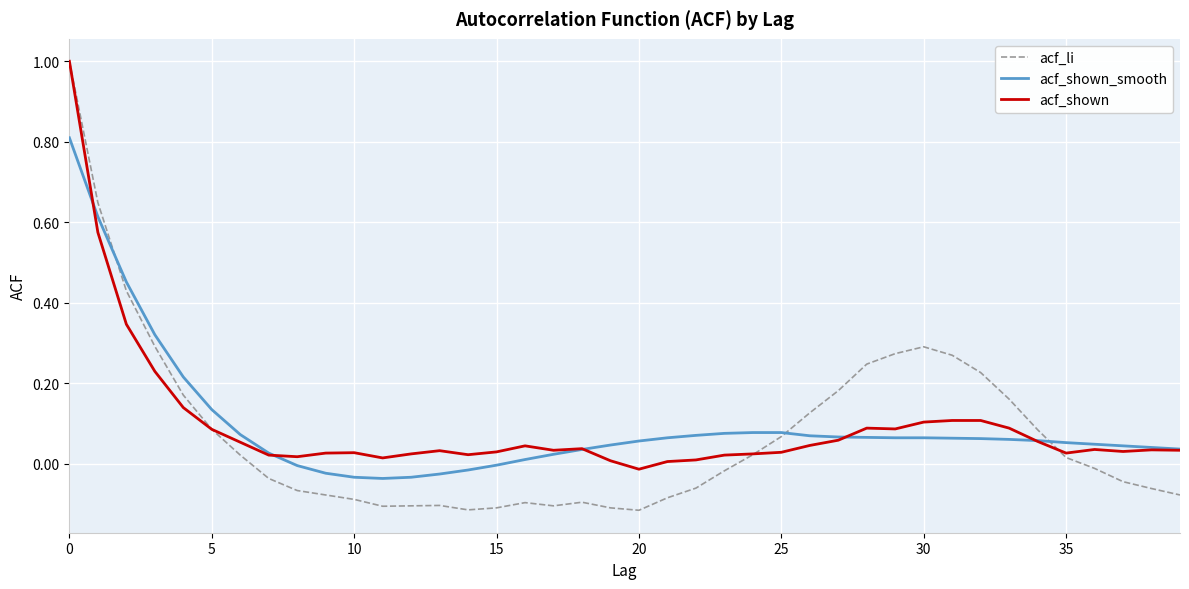

How many positive values does the acf_li series have?

19